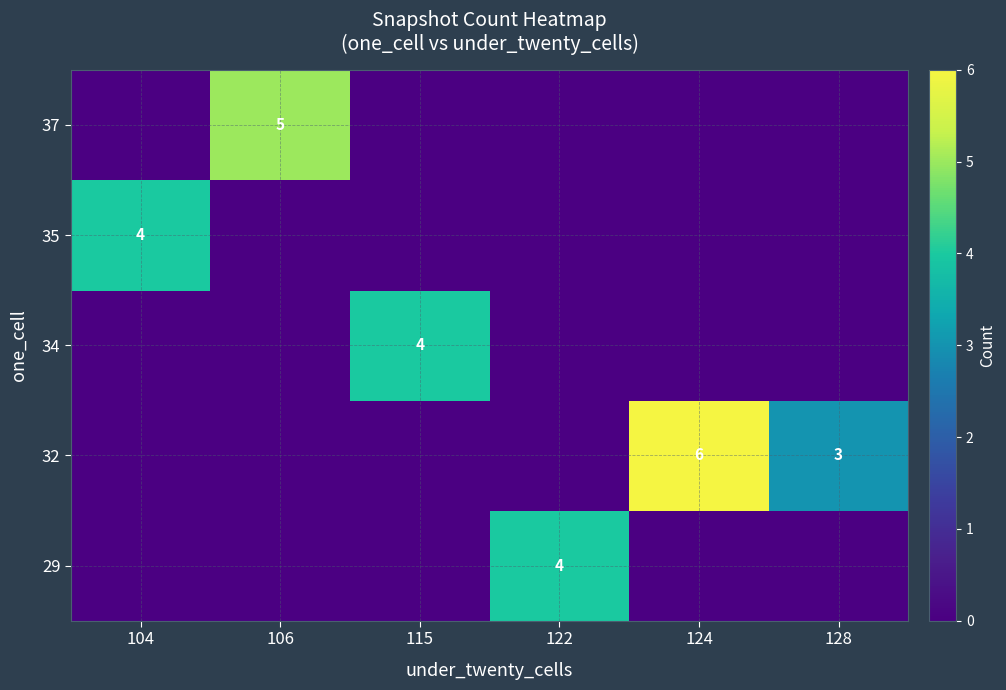

The value of 35 at 104 is 4. True or false?

True